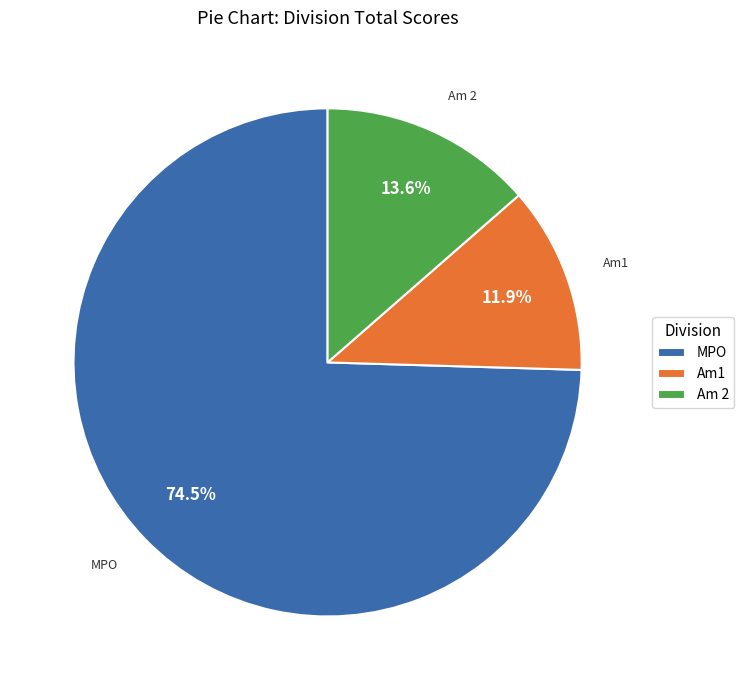

Rank the categories by value from lowest to highest.

Am1, Am 2, MPO